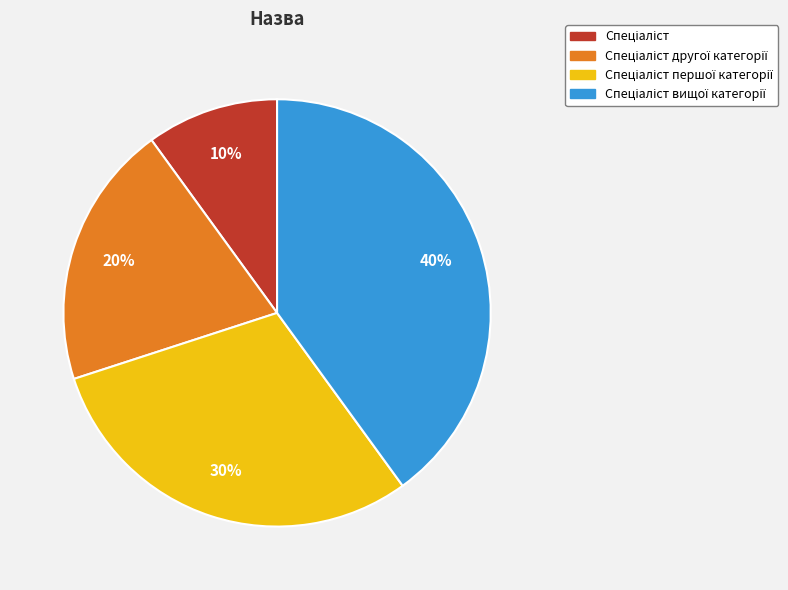

To the nearest percent, what is the average slice percentage?

25%